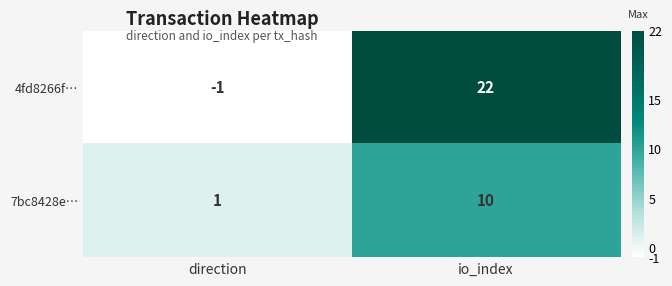

Which series has the largest range (max minus min)?

4fd8266f…